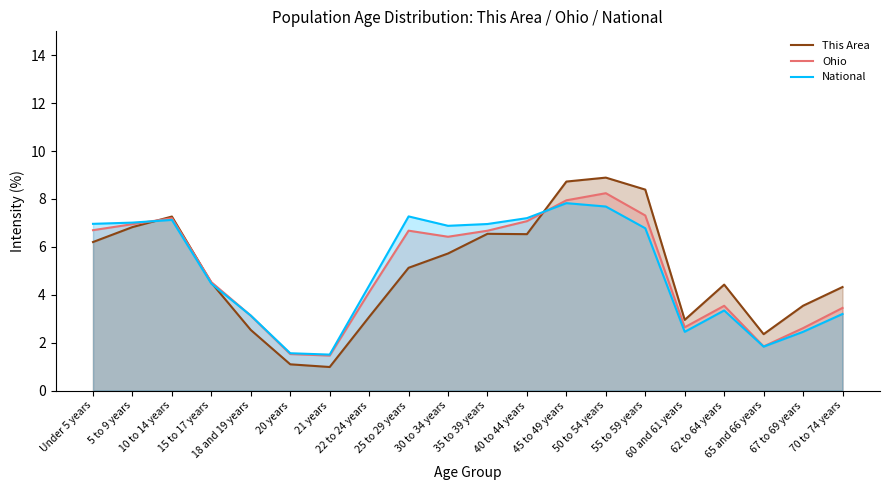

In This Area, how many points are higher than both neighbors (excluding endpoints)?

4